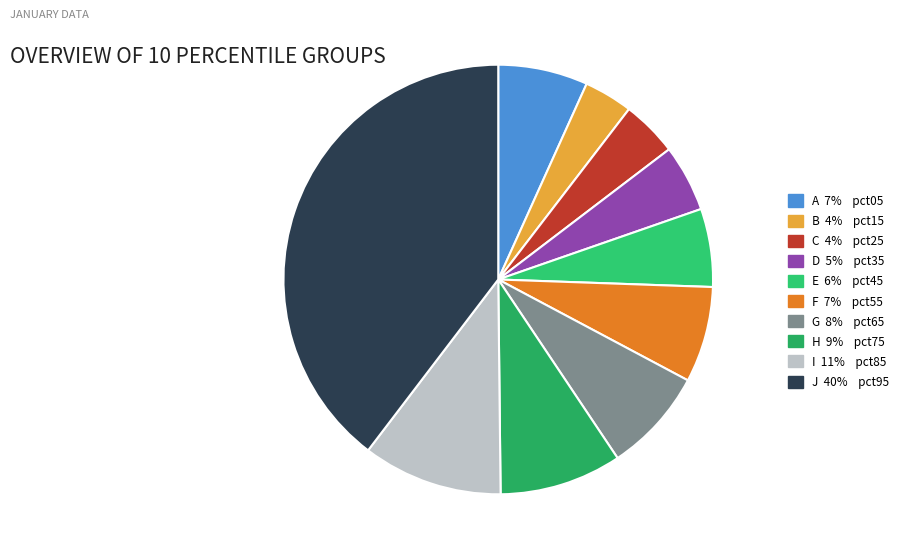

Does any single category account for the majority?

No